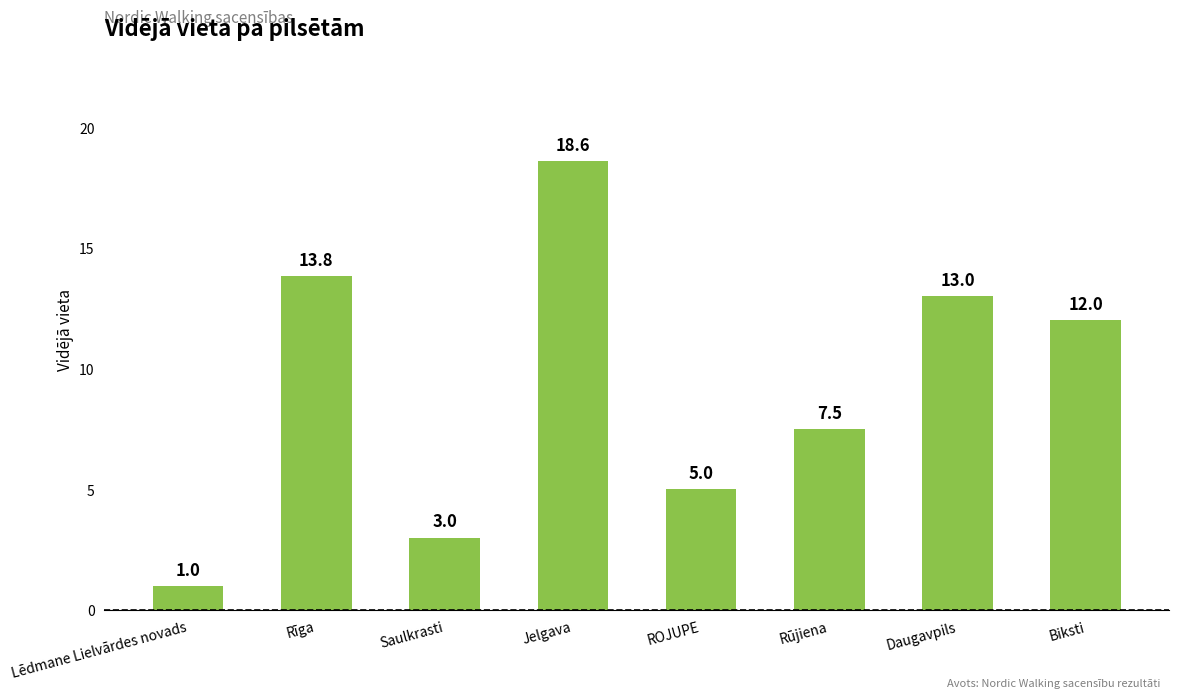

How many bars are there in total?

8